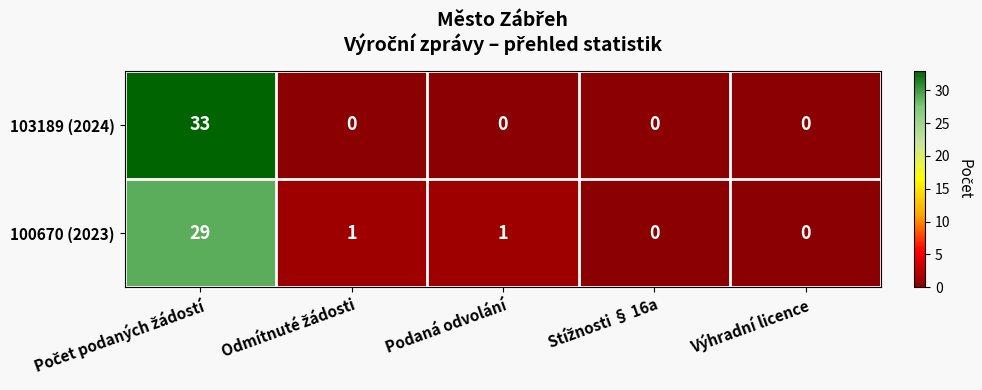

Reading right to left, list all the values displayed in this chart.

103189 (2024): 0	0	0	0	33
100670 (2023): 0	0	1	1	29